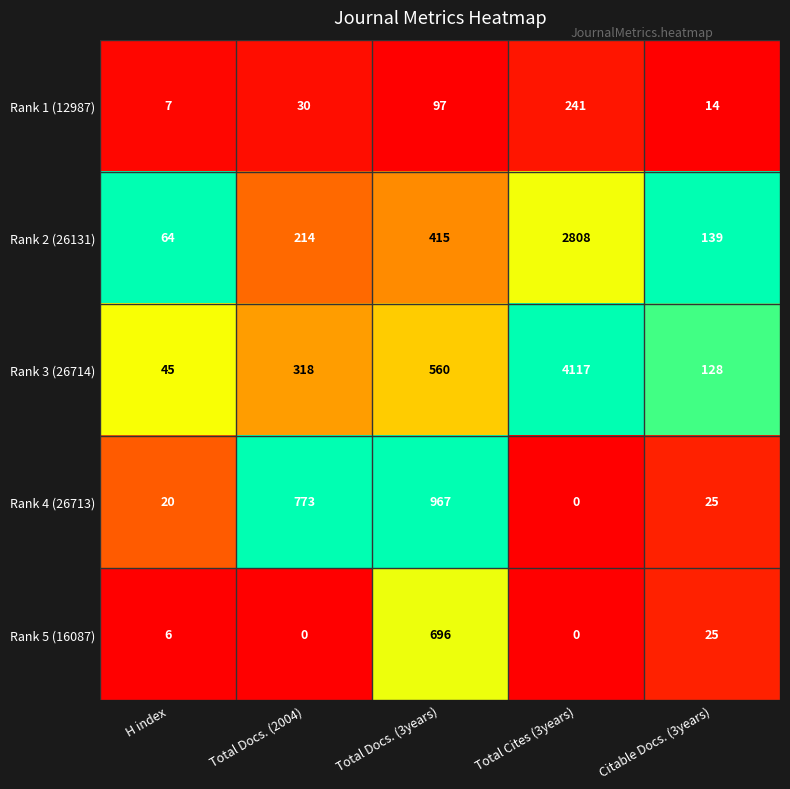

Which category has the lowest value in the Rank 2 (26131) series?

H index